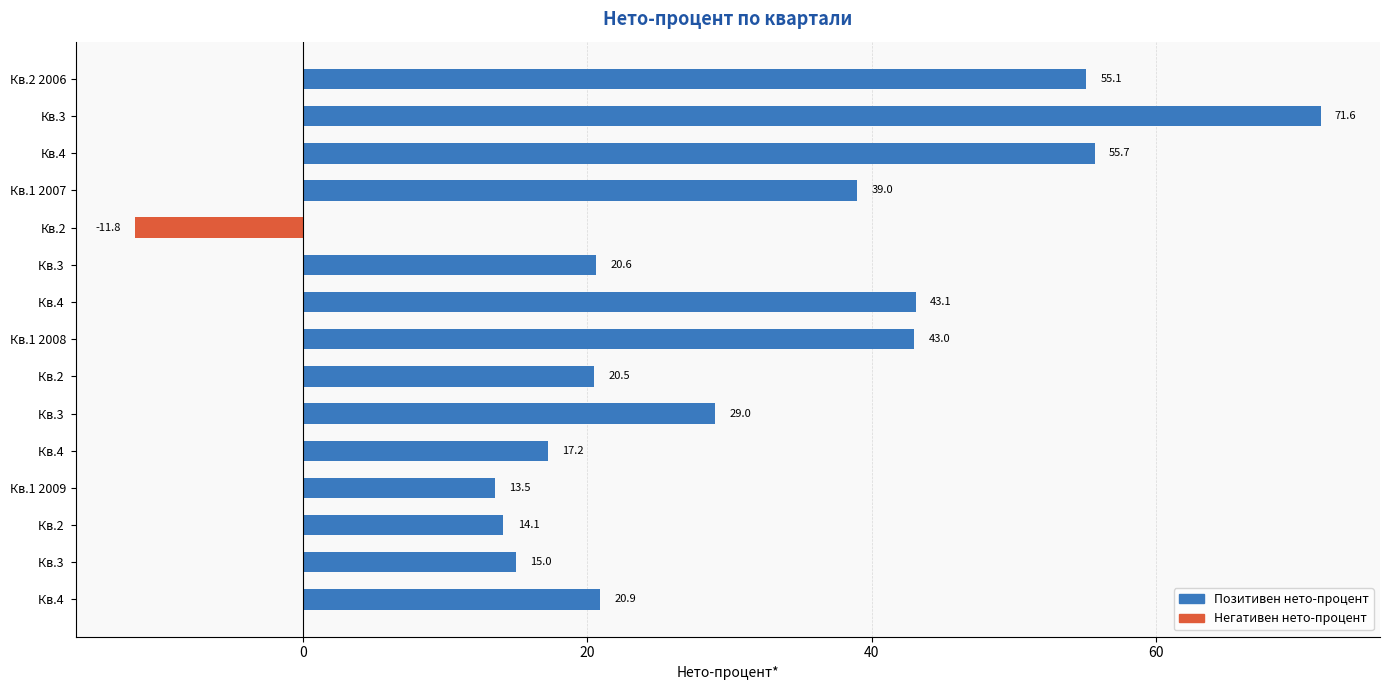

How many negative values are there?

1